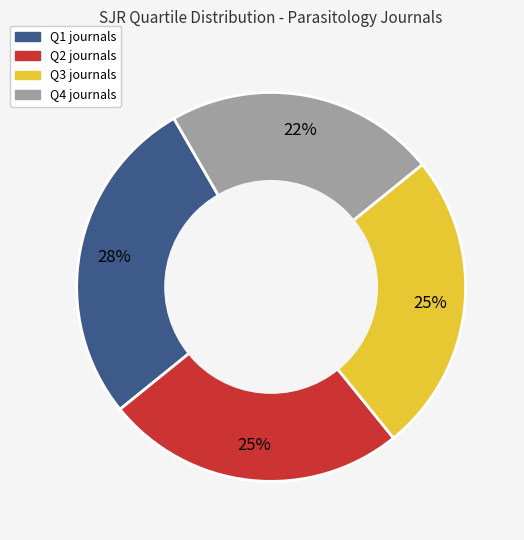

True or false: Q2 accounts for 18% of the total.

False